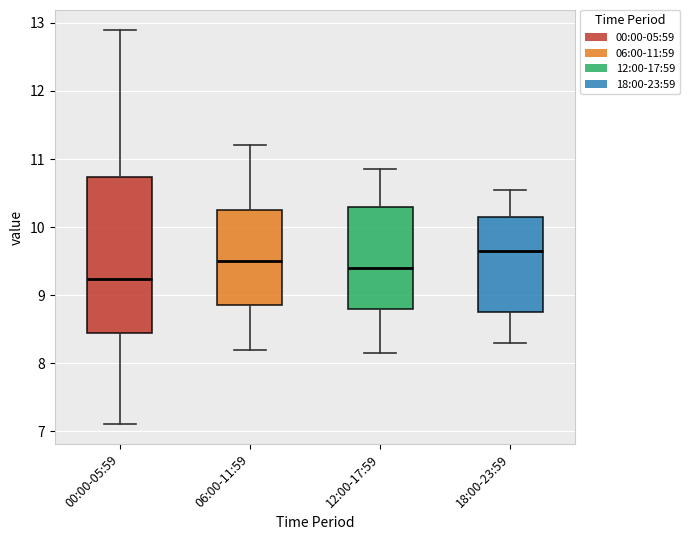

Which box has the lowest median line?

00:00-05:59